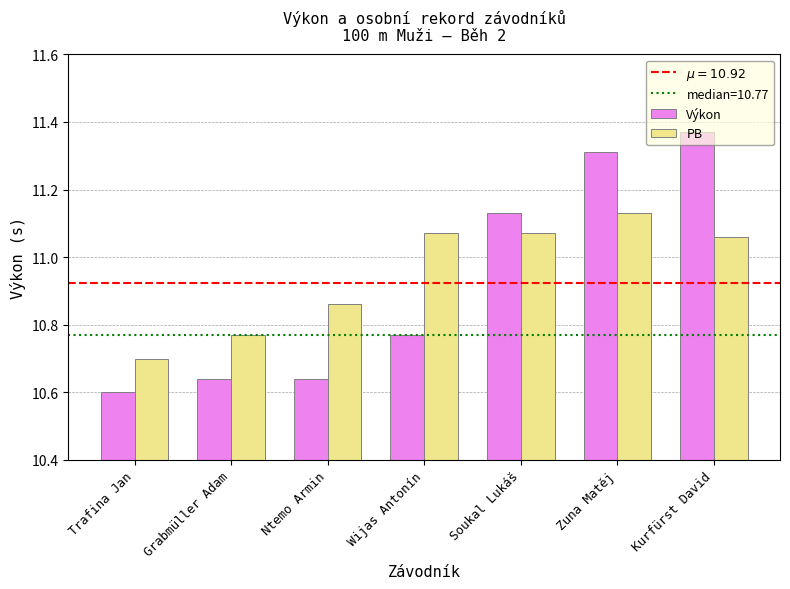

Which label corresponds to the largest value in the chart?

Kurfürst David